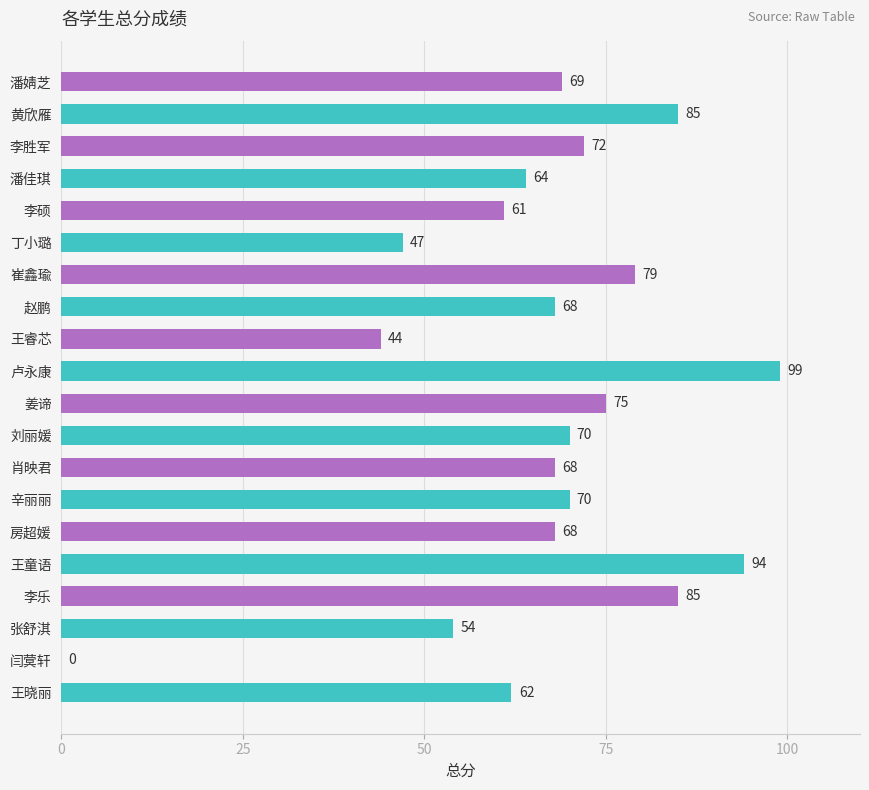

Is it true that the value at 王晓丽 is 99?

False